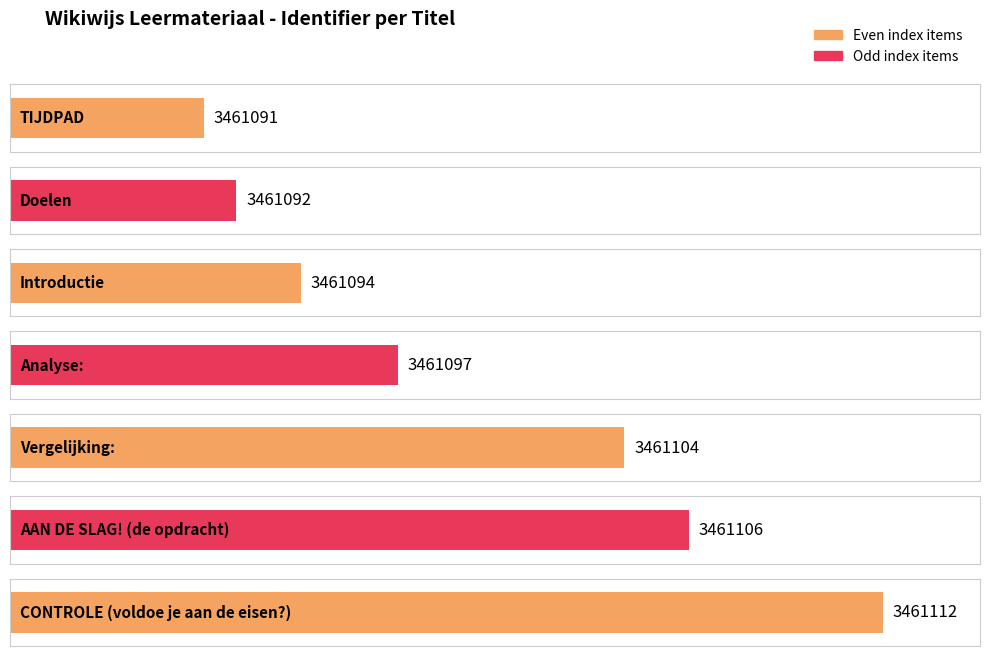

Does the chart contain stacked bars?

No